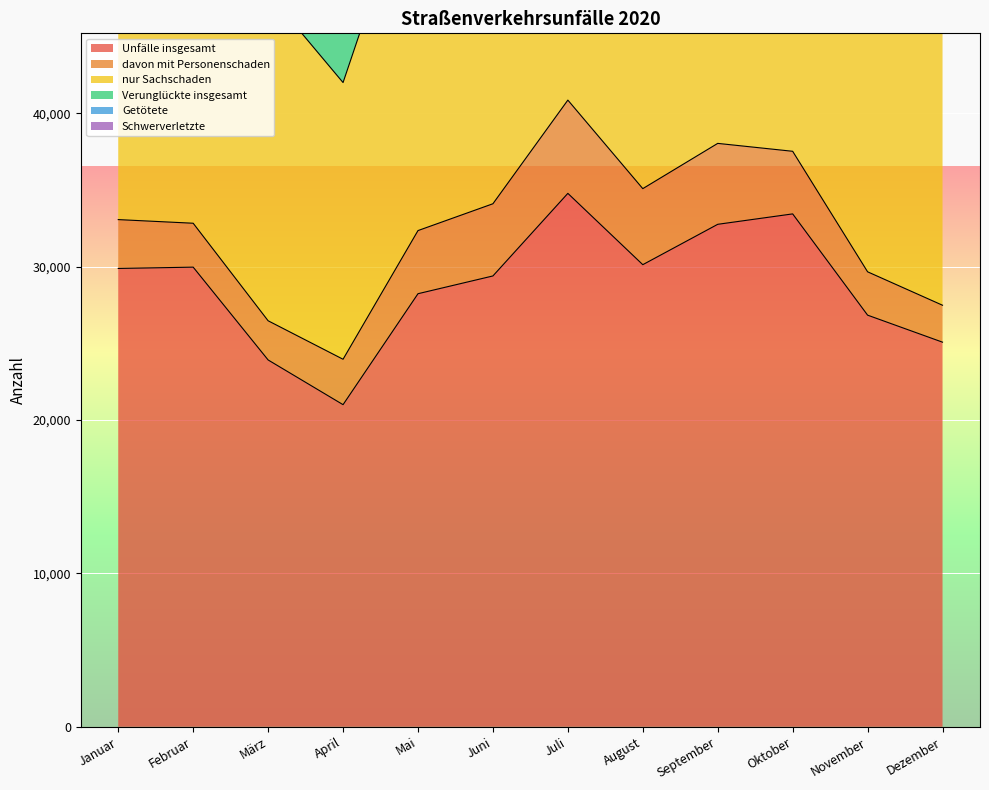

What is the difference between the Unfälle insgesamt values at März and September?

8844